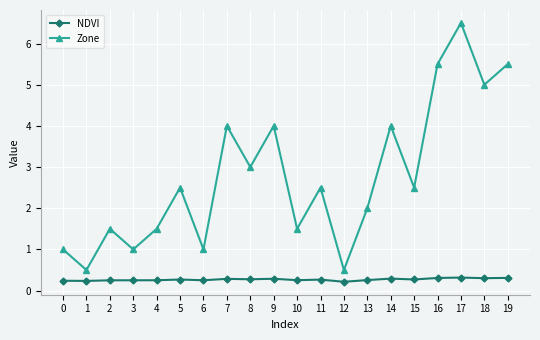

What is the value of the Zone point at the 18th from the left?

6.5